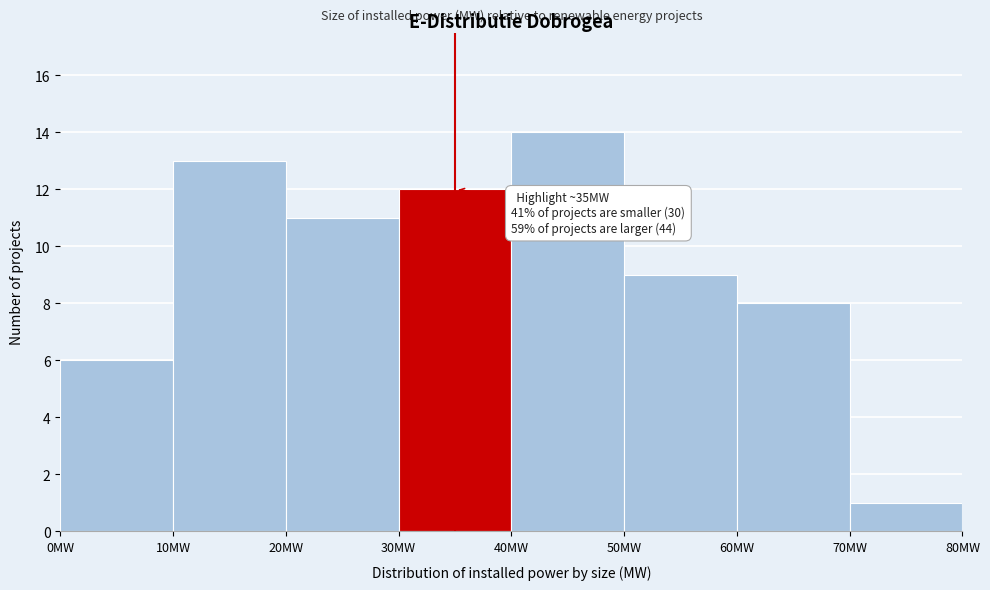

Which range on the x-axis has the tallest bar?

40 to 50